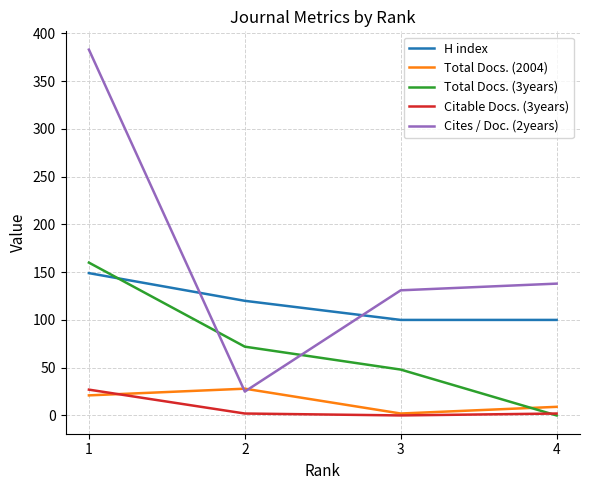

How many lines are shown in the chart?

5